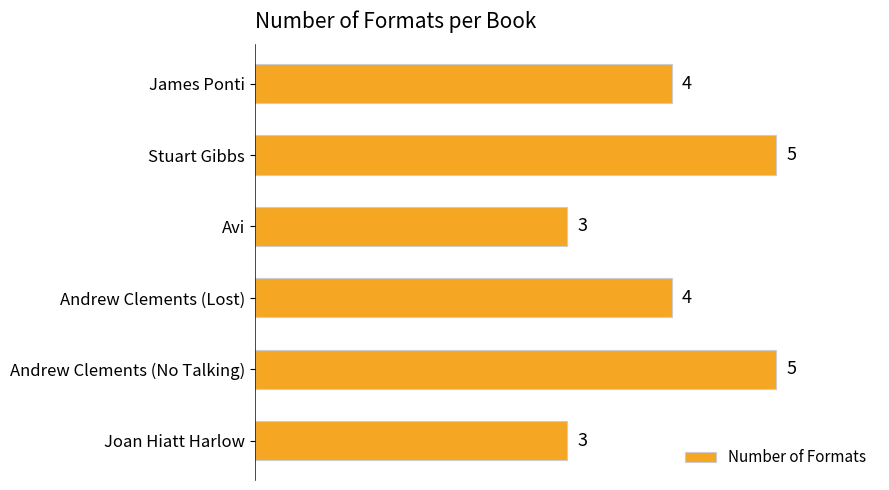

Reading top to bottom, transcribe all the data shown in this chart.

4	5	3	4	5	3